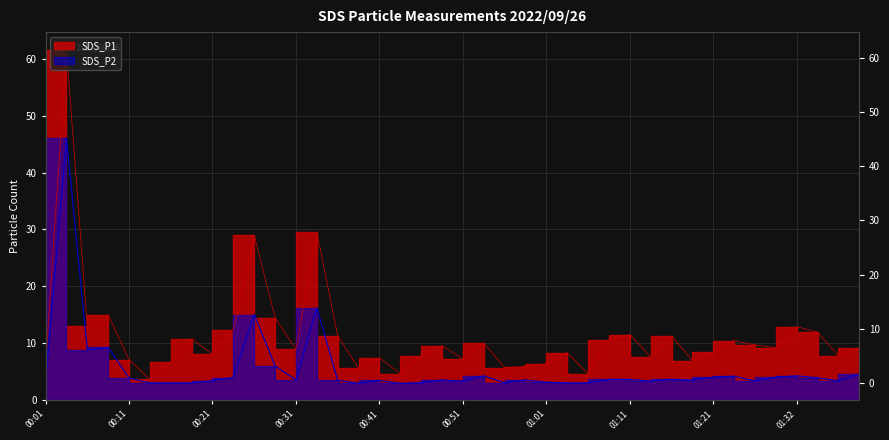

Which label corresponds to the largest value in the chart?

00:04